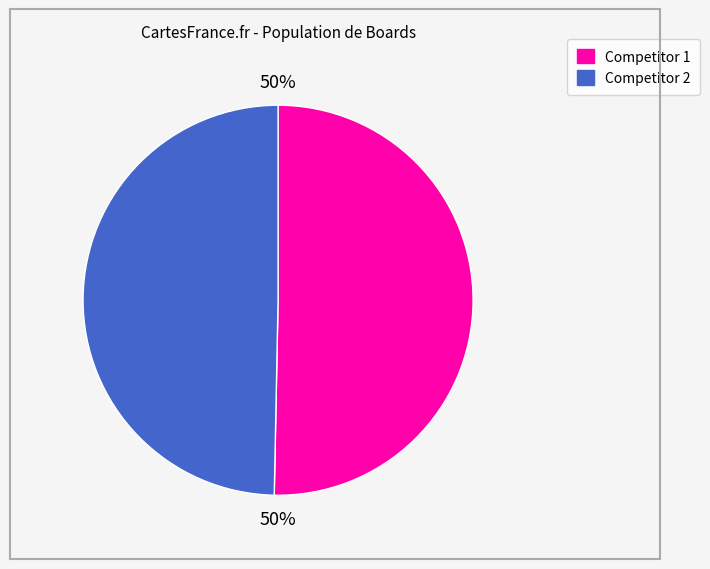

How many slices are in this pie chart?

2